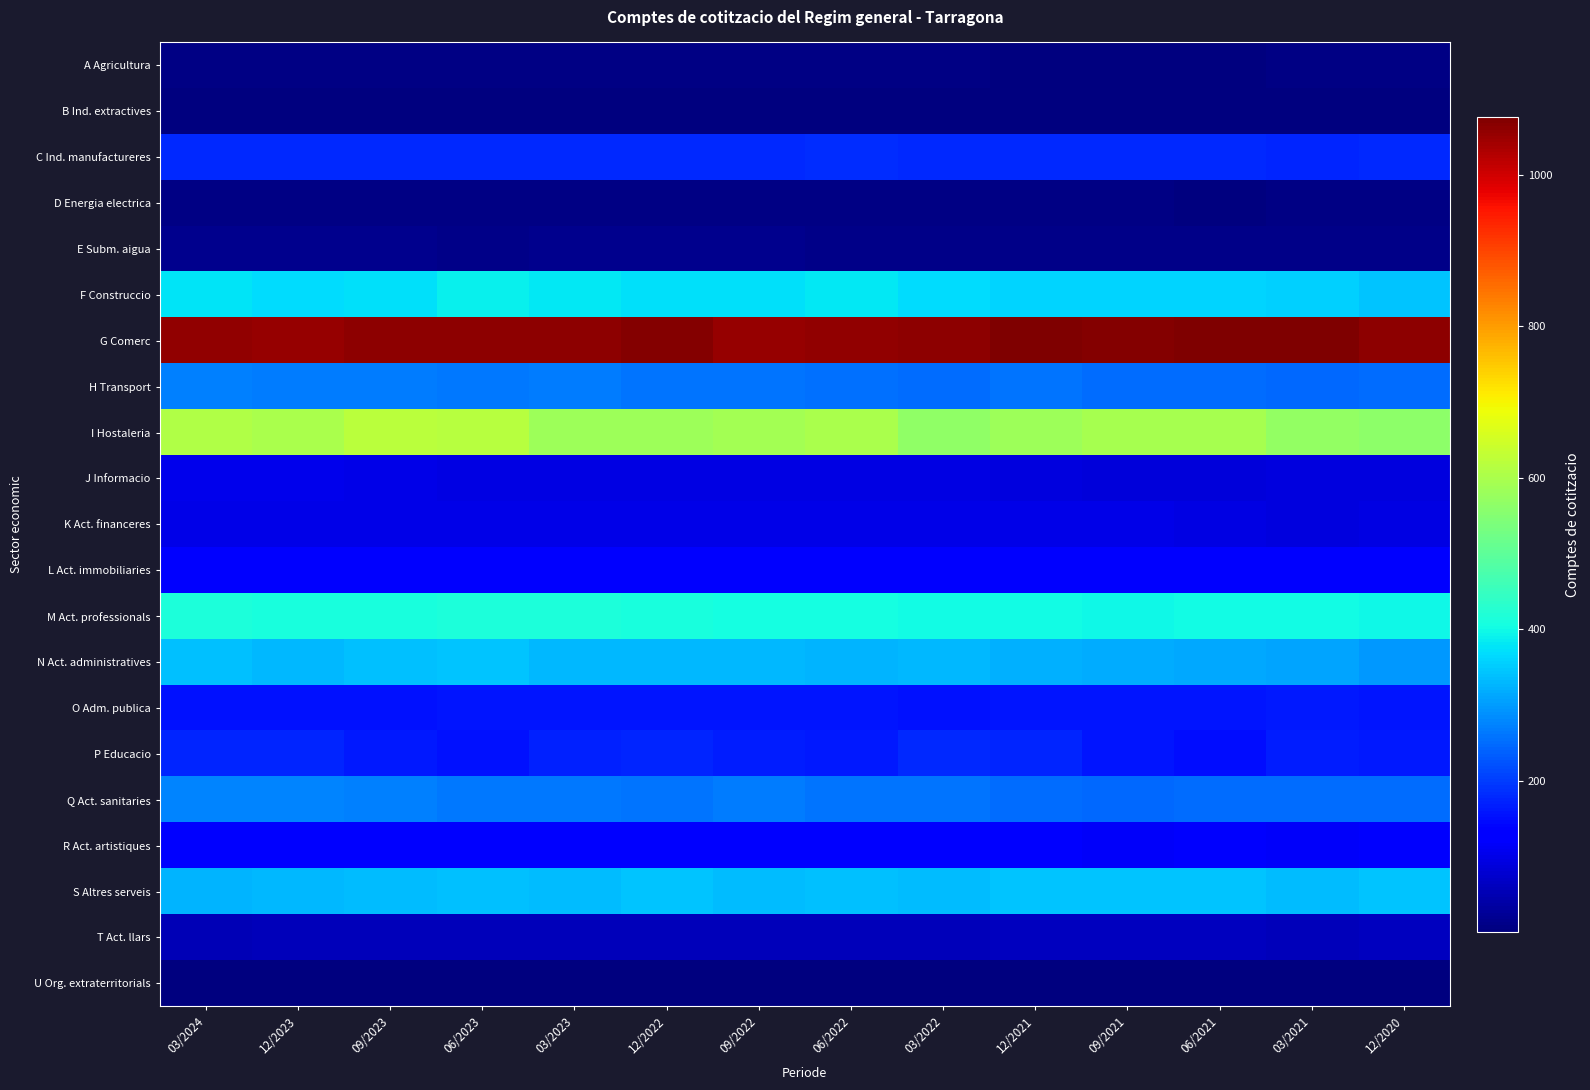

At which category is the sum across all series the highest?

06/2023